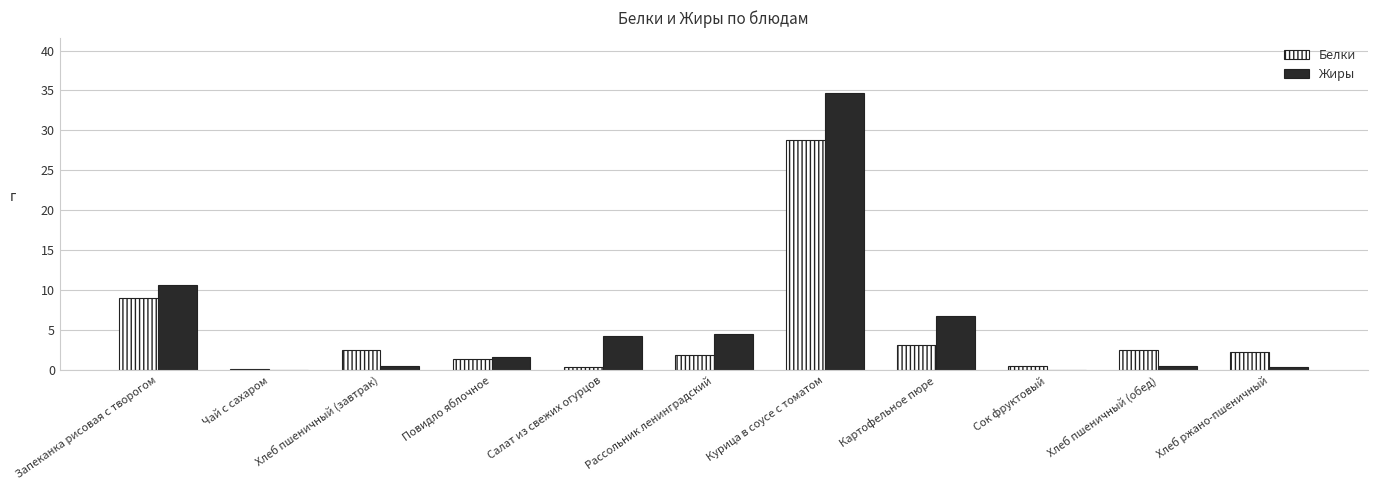

What is the sum of the Белки values at Картофельное пюре and Запеканка рисовая с творогом?

12.2